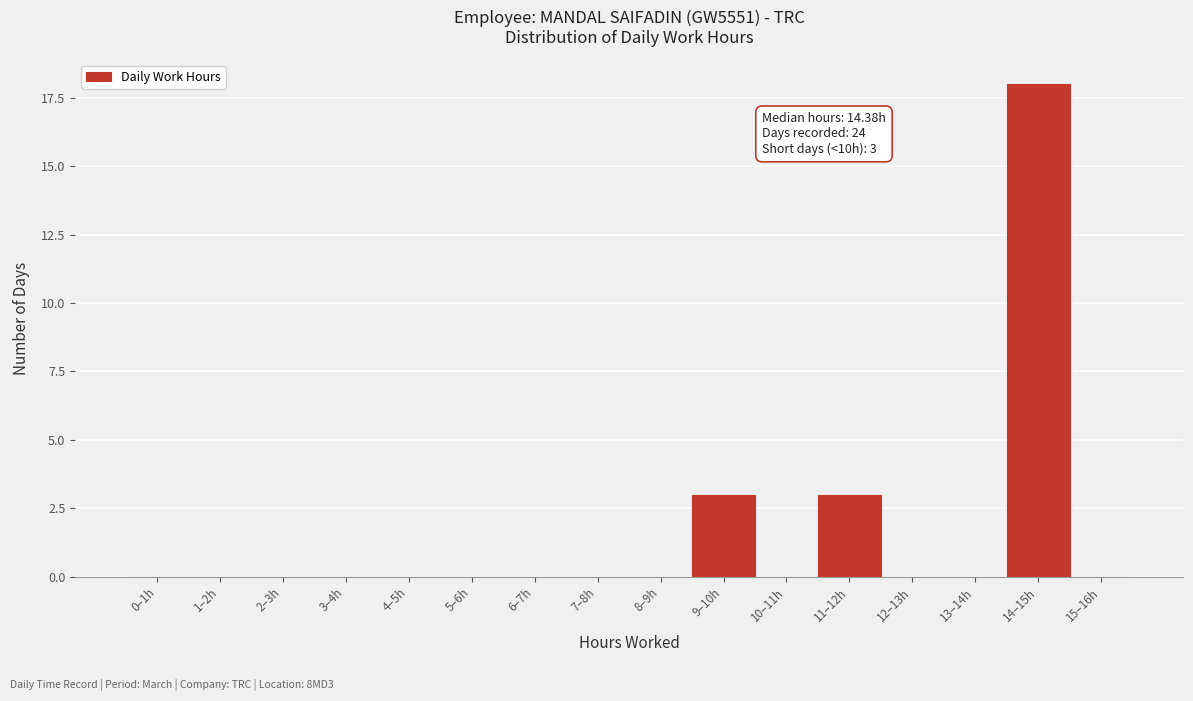

Reading left to right, what are all the values shown in this chart?

0–1h=0	1–2h=0	2–3h=0	3–4h=0	4–5h=0	5–6h=0	6–7h=0	7–8h=0	8–9h=0	9–10h=3	10–11h=0	11–12h=3	12–13h=0	13–14h=0	14–15h=18	15–16h=0